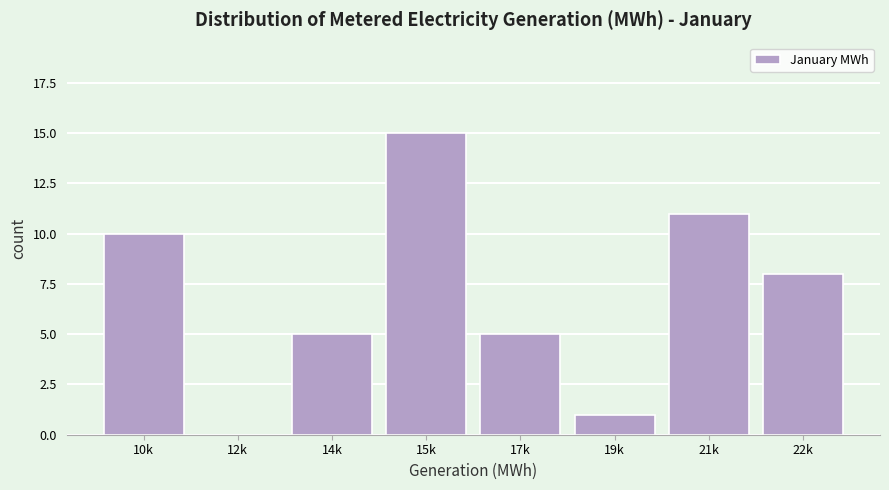

Reading left to right, what are all the values shown in this chart?

10k=10	12k=0	14k=5	15k=15	17k=5	19k=1	21k=11	22k=8